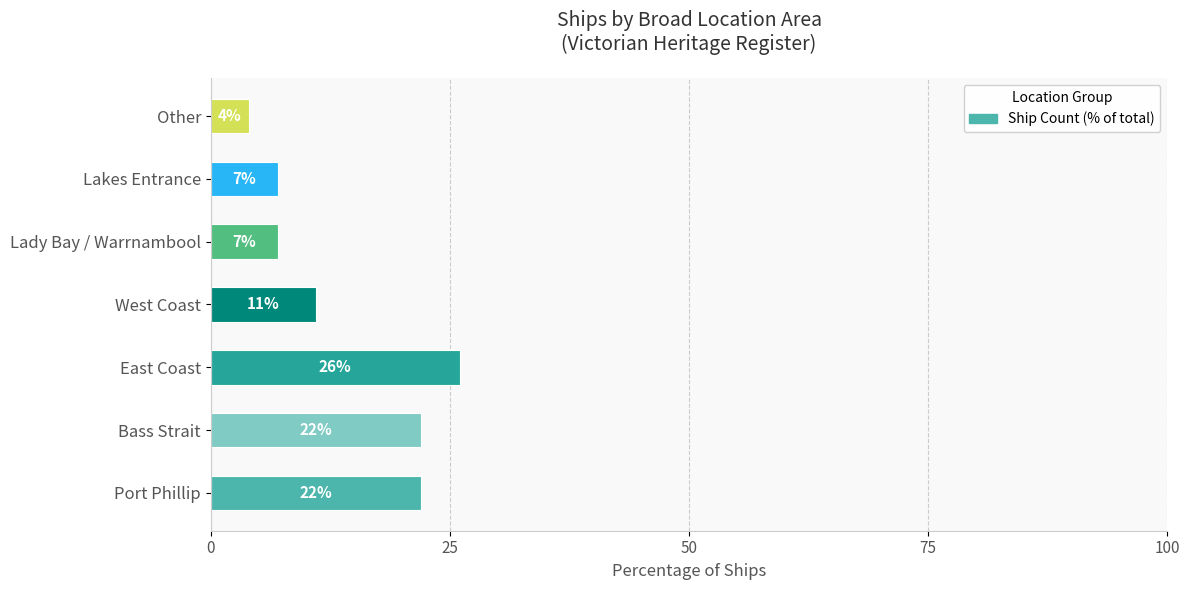

Reading top to bottom, what are all the values shown in this chart?

Other=4	Lakes Entrance=7	Lady Bay / Warrnambool=7	West Coast=11	East Coast=26	Bass Strait=22	Port Phillip=22